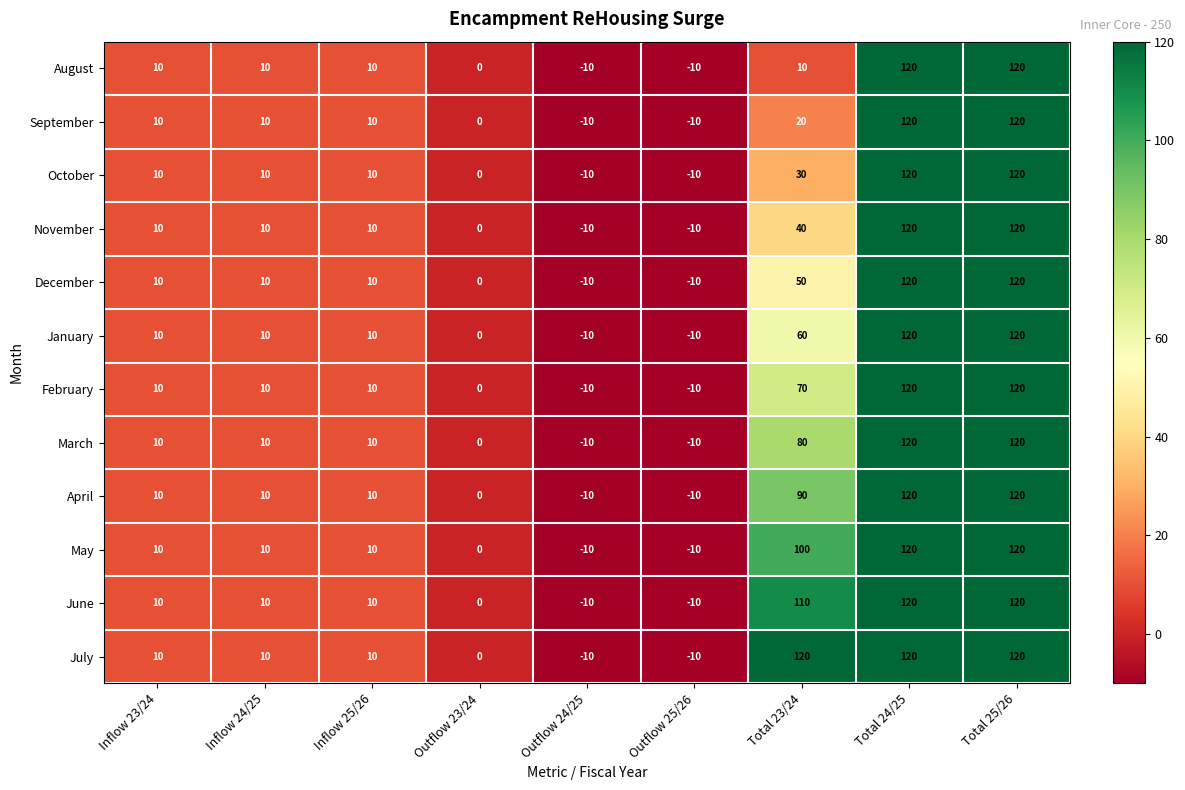

The October series shows 120 at Total 24/25. True or false?

True